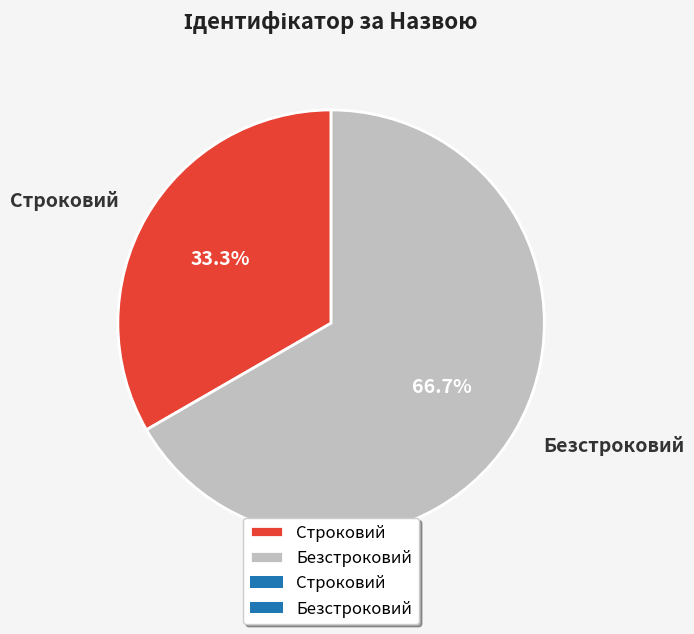

Which has a higher value, Безстроковий or Строковий?

Безстроковий